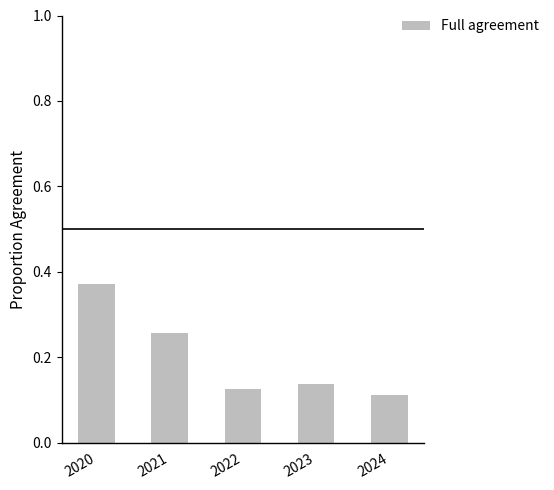

Count the number of data series in this chart.

1